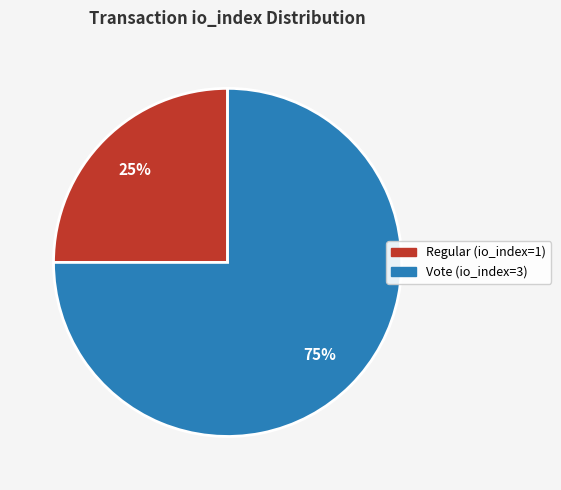

The Regular (io_index=1) slice represents 37% of the pie. True or false?

False